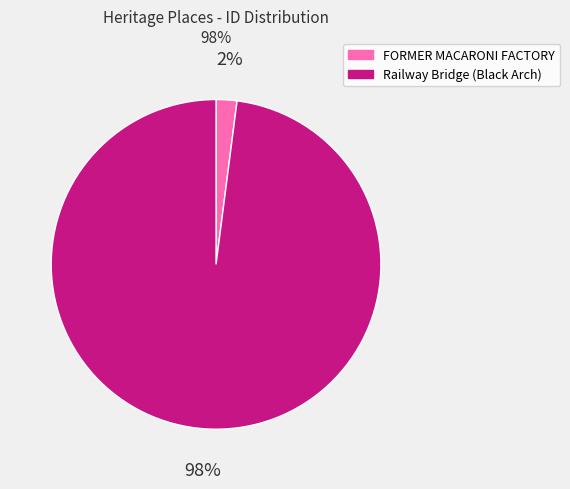

Count the number of slices in the pie.

2